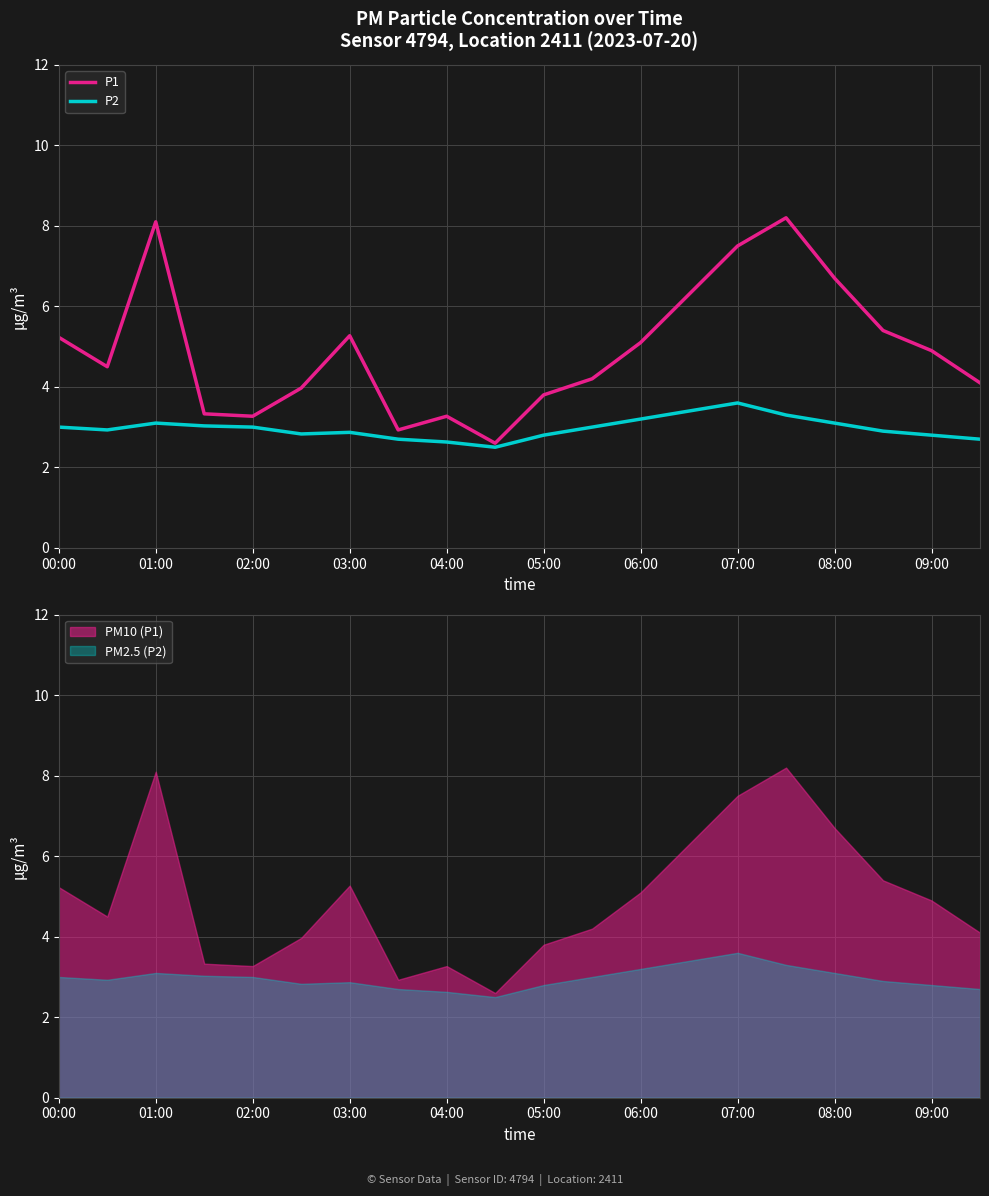

Does the chart display data point markers on the line(s)?

No